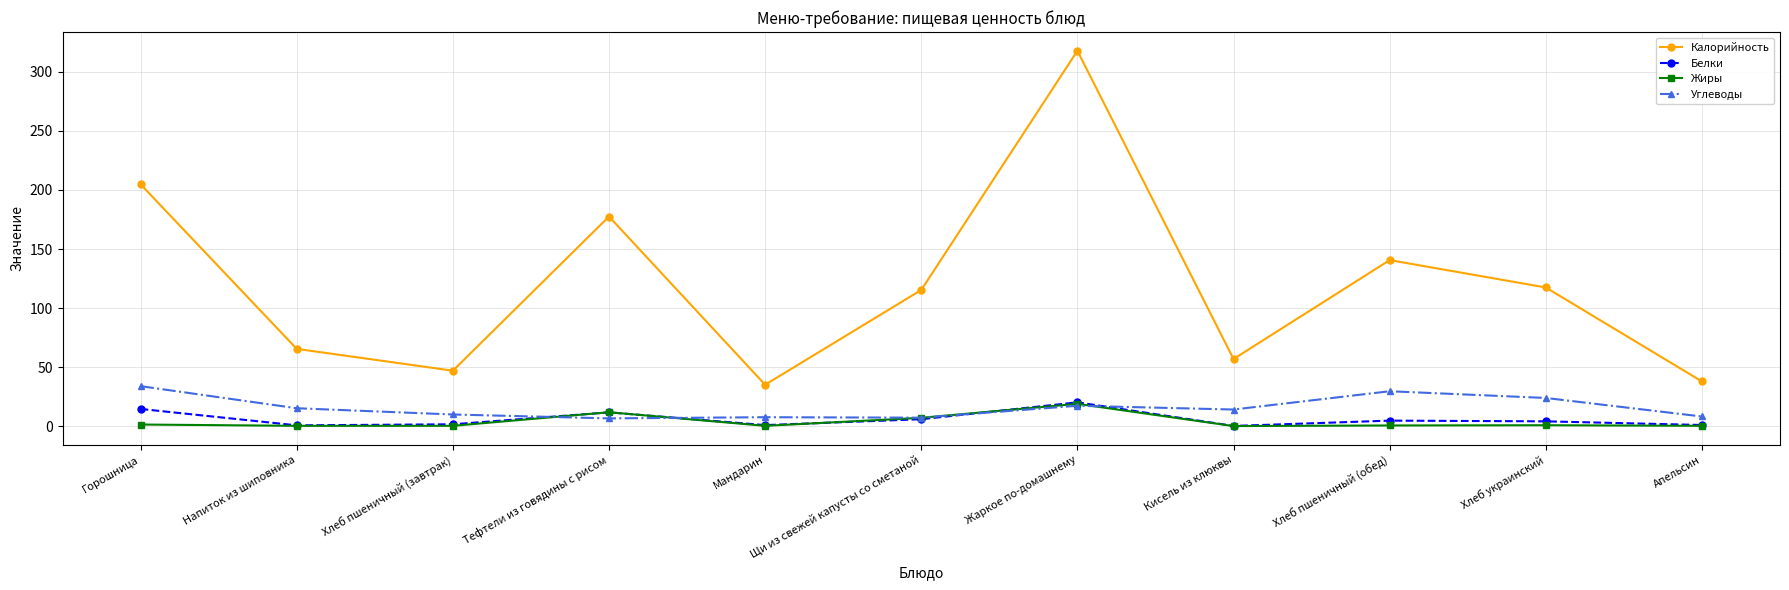

The value of Калорийность at Тефтели из говядины с рисом is 177.5. True or false?

True